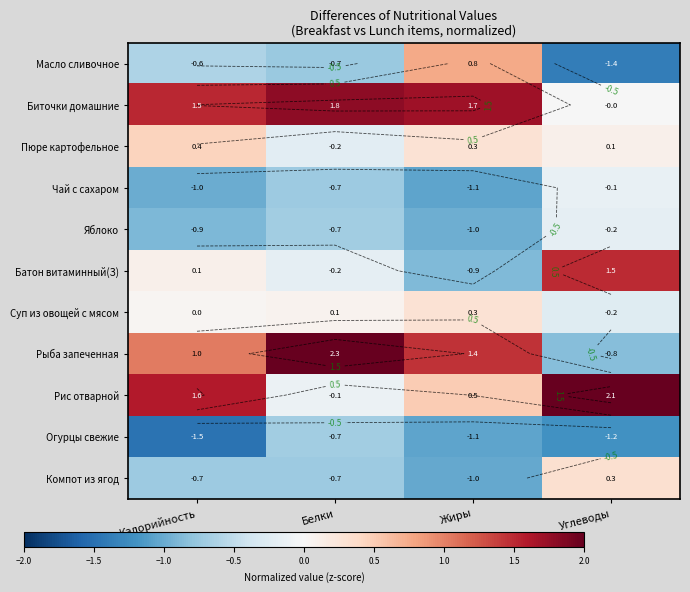

Read the Рис отварной value at Белки.

-0.1